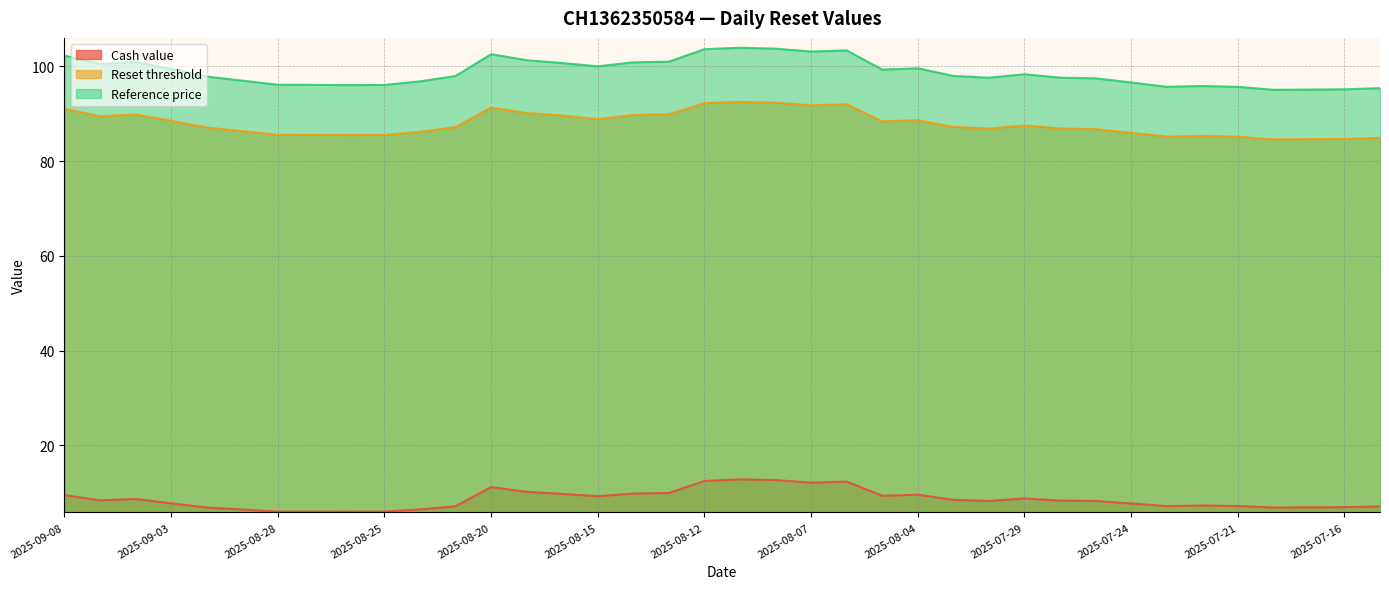

What is the difference between the Cash value values at 2025-08-21 and 2025-08-05?

2.2